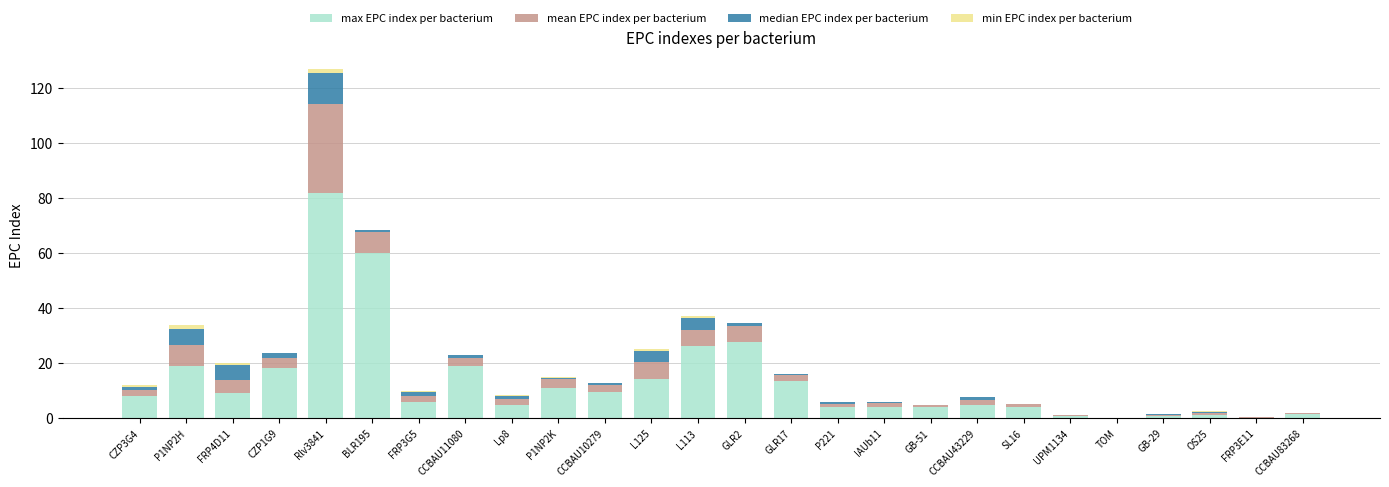

What is the highest value of the max EPC index per bacterium series?

81.9